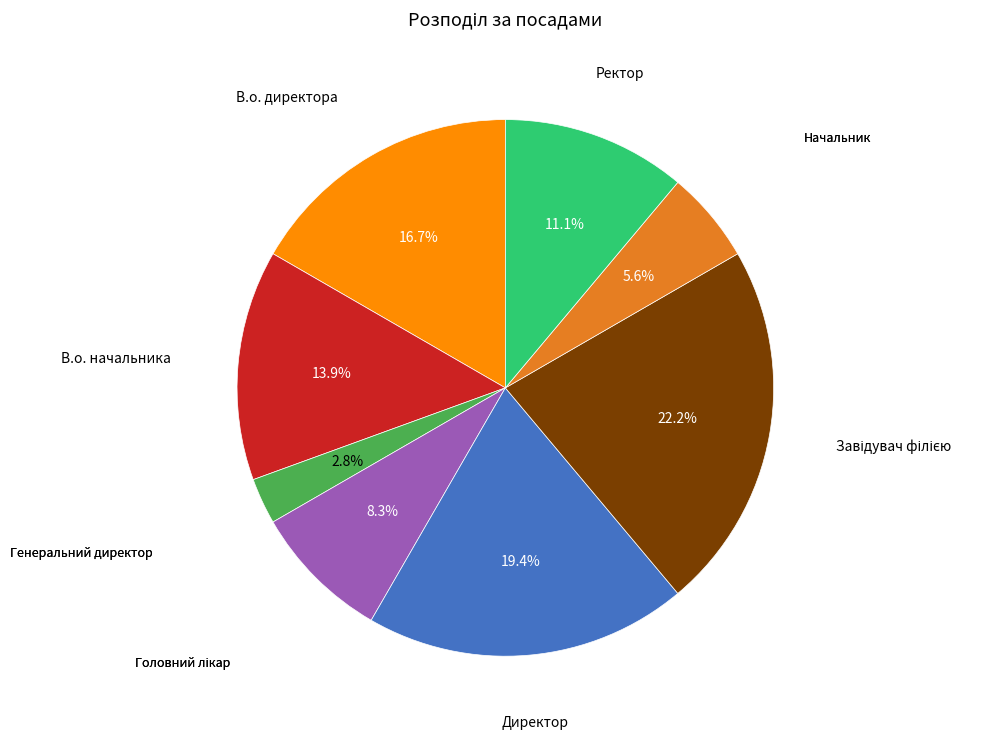

Is there any slice that represents more than half of the pie?

No